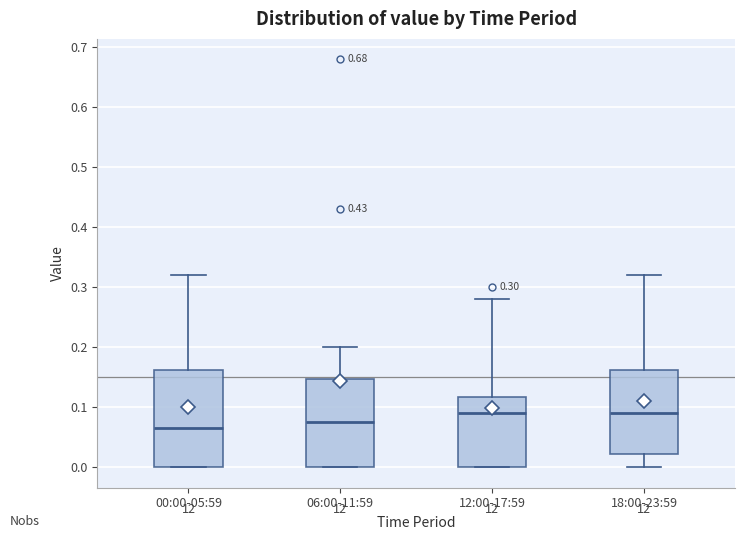

Which box is the tallest, from its lower edge to its upper edge?

00:00-05:59